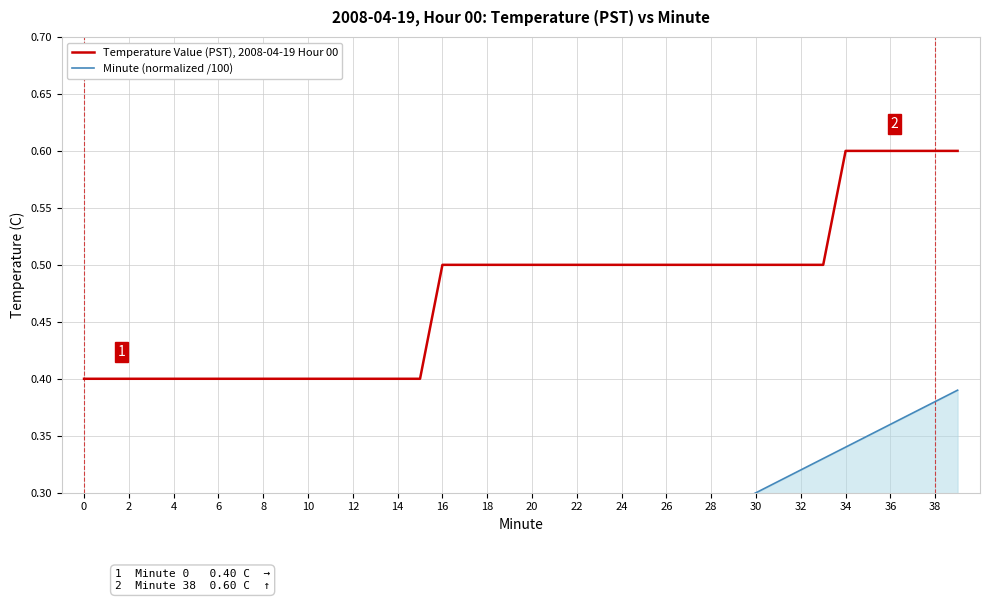

What is the highest value of the Temperature Value (PST), 2008-04-19 Hour 00 series?

0.6